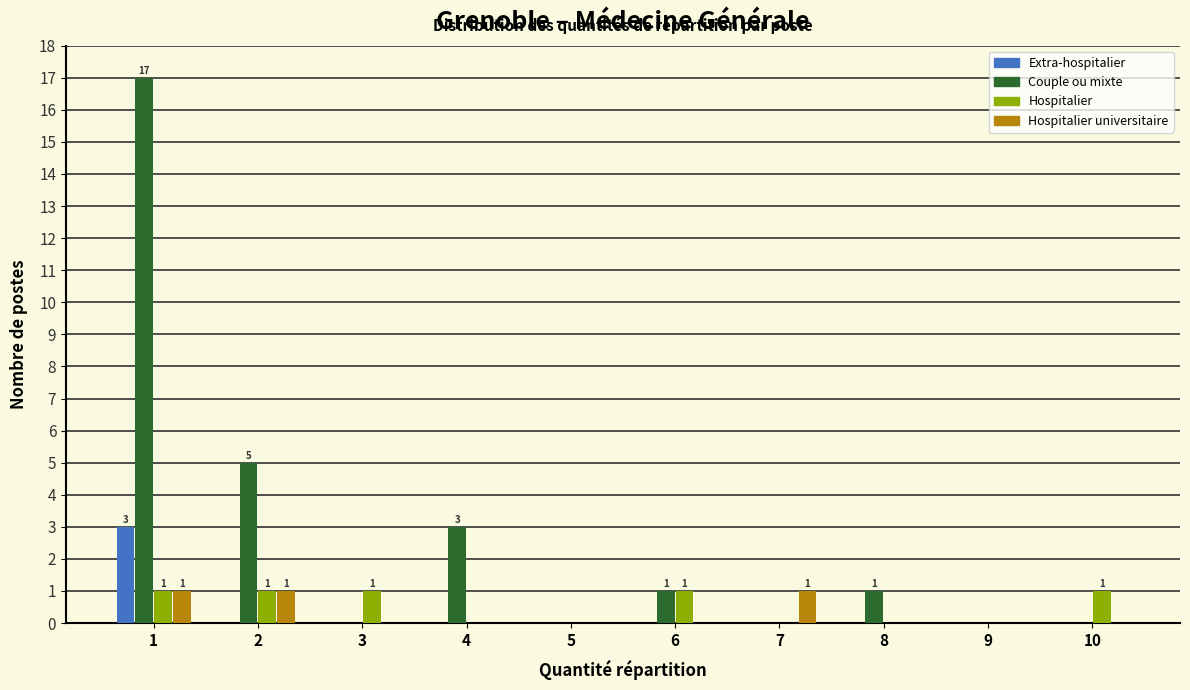

The Hospitalier series shows 1 at 2. True or false?

True